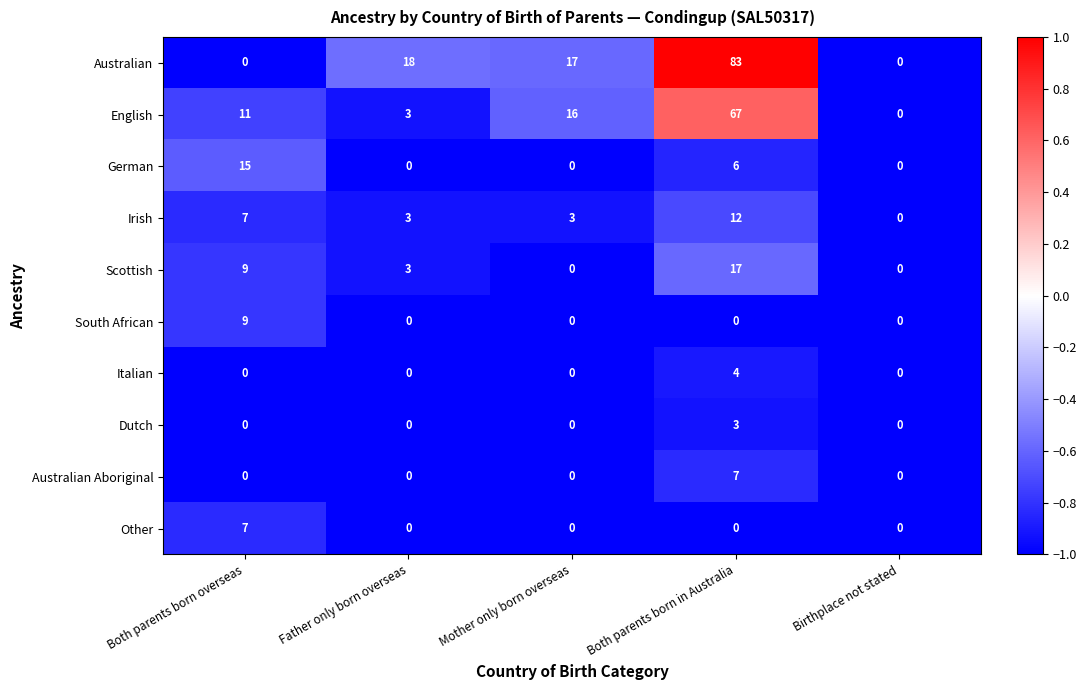

At which category is the sum across all series the highest?

Both parents born in Australia